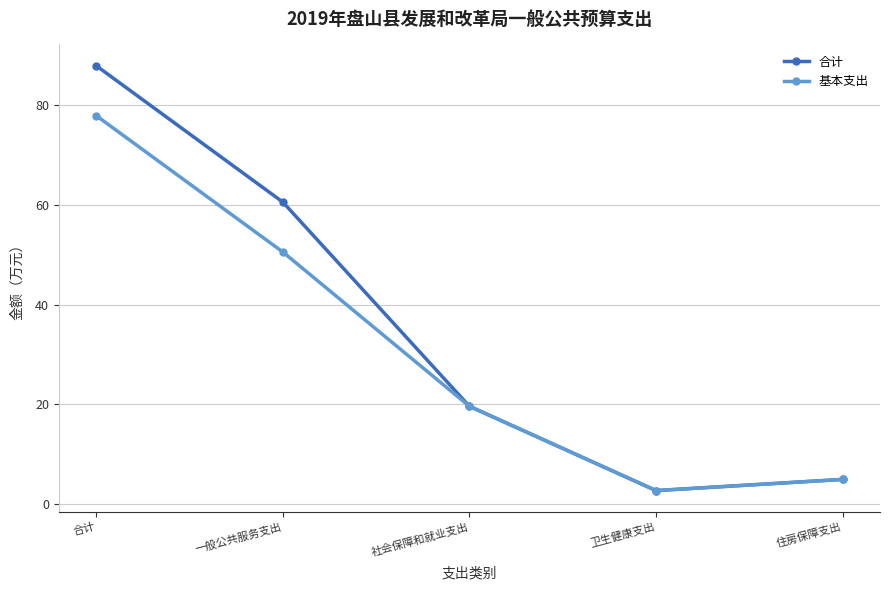

What value does the 基本支出 series have at 一般公共服务支出?

50.5